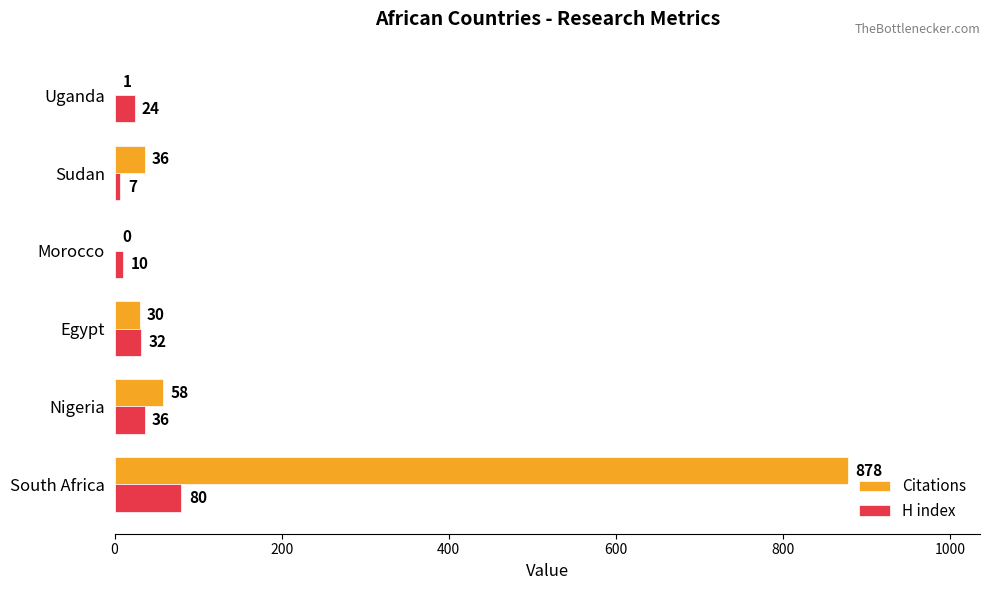

Is the value of H index at Uganda greater than the value of Citations at South Africa?

No